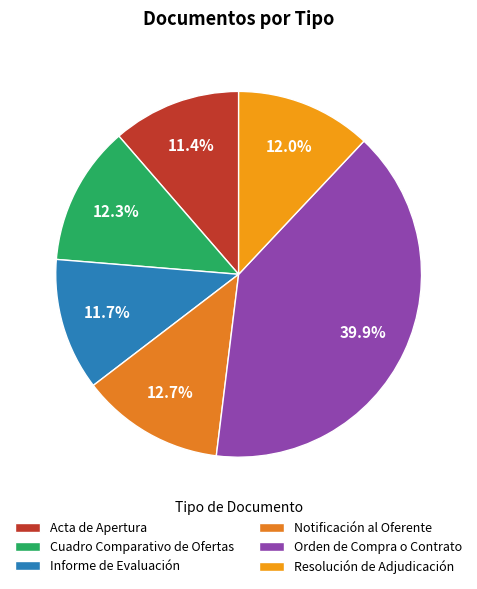

What is the ratio of the value at Orden de Compra o Contrato to the value at Resolución de Adjudicación?

3.3